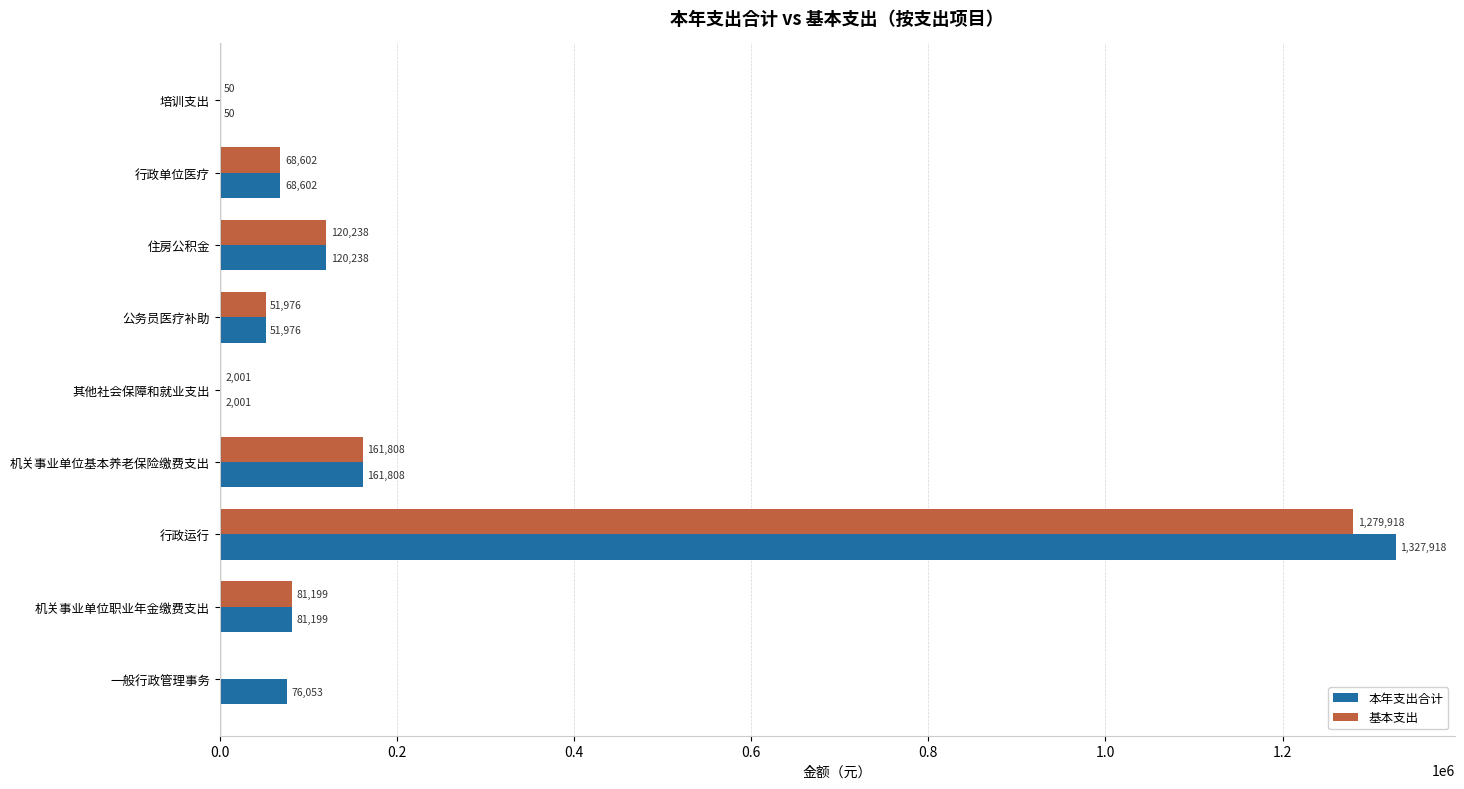

What is the average value of the 基本支出 series?

196199.0